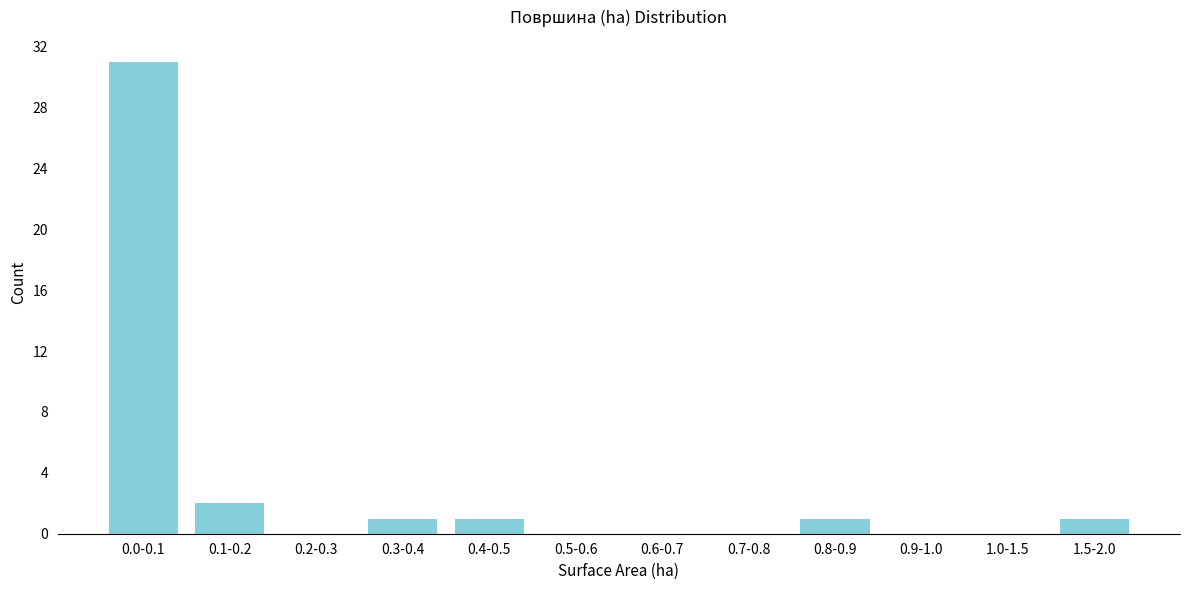

Reading left to right, what are all the values shown in this chart?

0.0-0.1=31	0.1-0.2=2	0.2-0.3=0	0.3-0.4=1	0.4-0.5=1	0.5-0.6=0	0.6-0.7=0	0.7-0.8=0	0.8-0.9=1	0.9-1.0=0	1.0-1.5=0	1.5-2.0=1